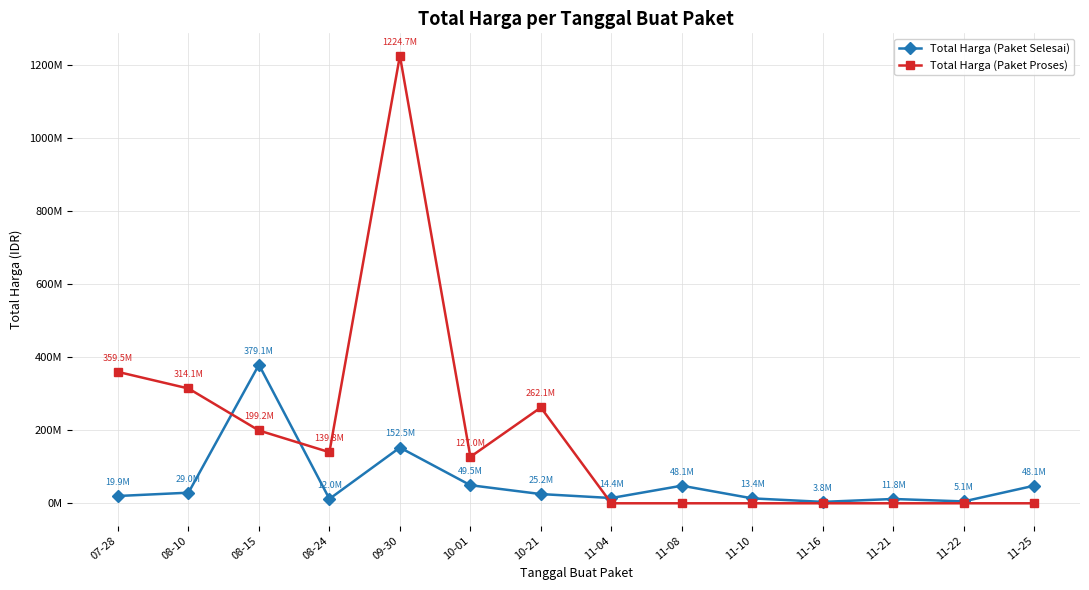

Is the value of Total Harga (Paket Proses) at 11-04 greater than the value of Total Harga (Paket Selesai) at 10-01?

No